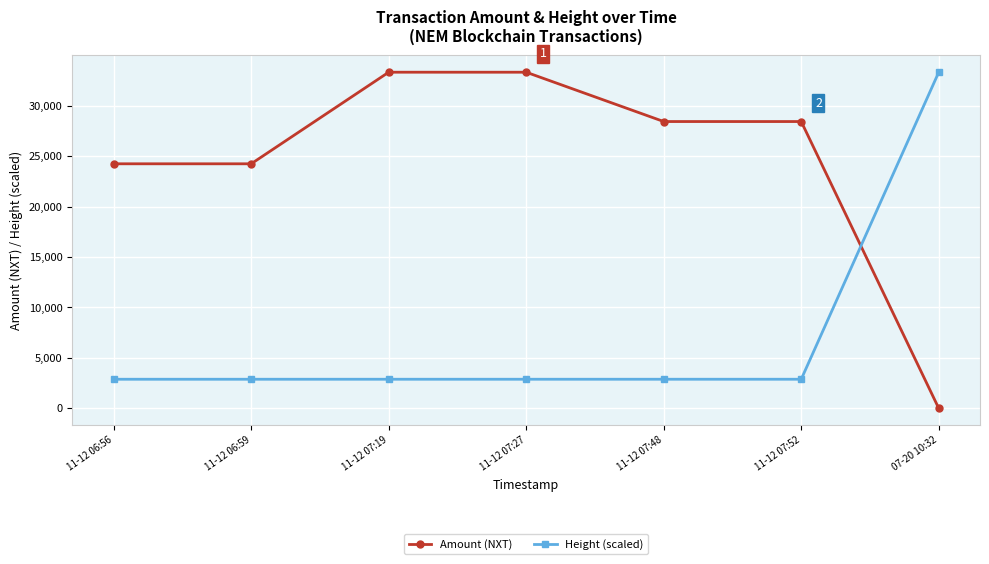

What is the difference between the second highest and second lowest values in the Height (scaled) series?

1.2